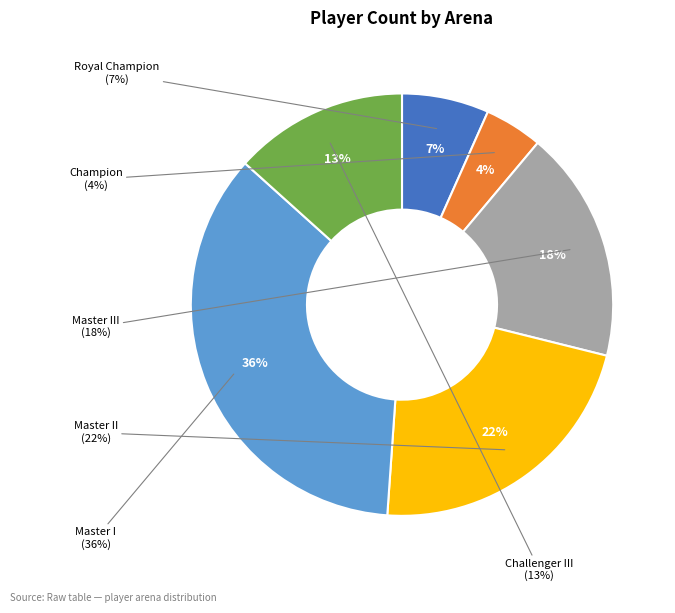

Approximately how many times larger is the value at Master I compared to Master III?

2.0